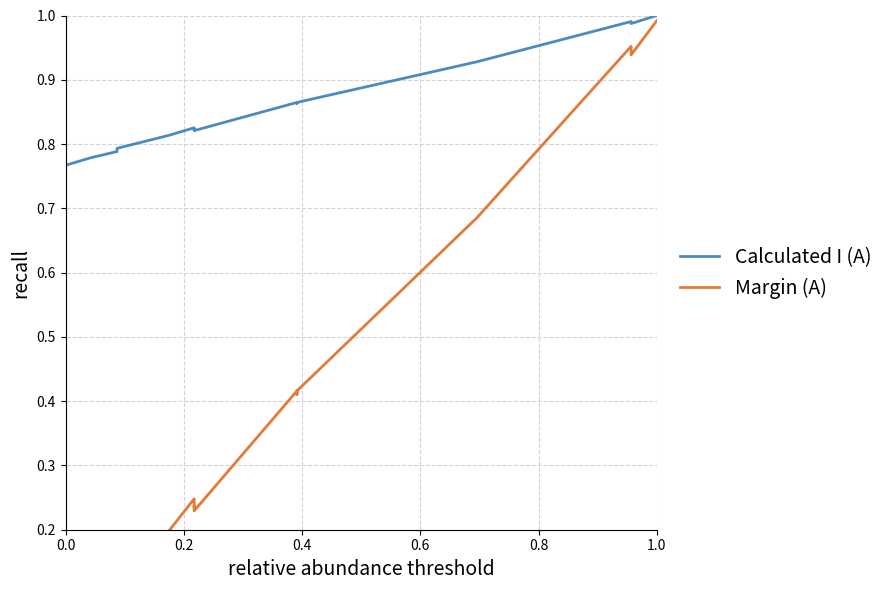

List the series in order of their peak value, highest first.

Calculated I (A), Margin (A)